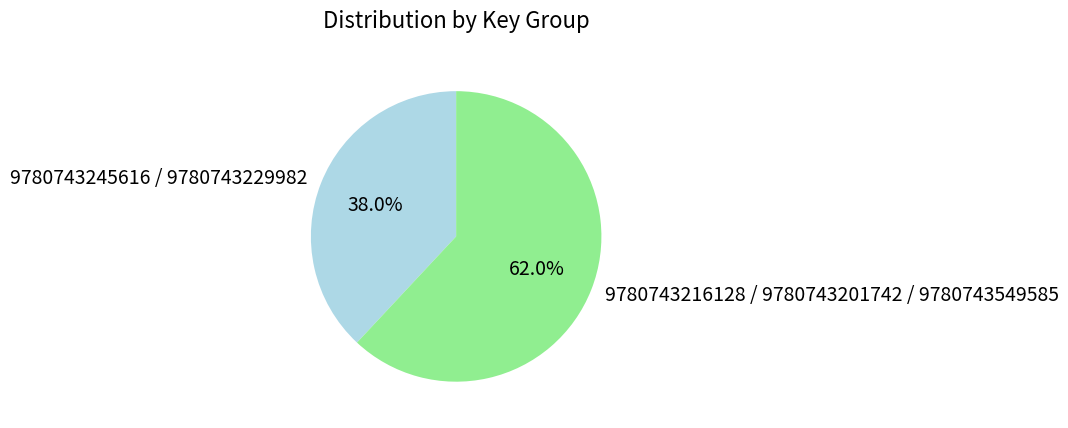

Rank the categories by value from highest to lowest.

9780743216128 / 9780743201742 / 9780743549585, 9780743245616 / 9780743229982